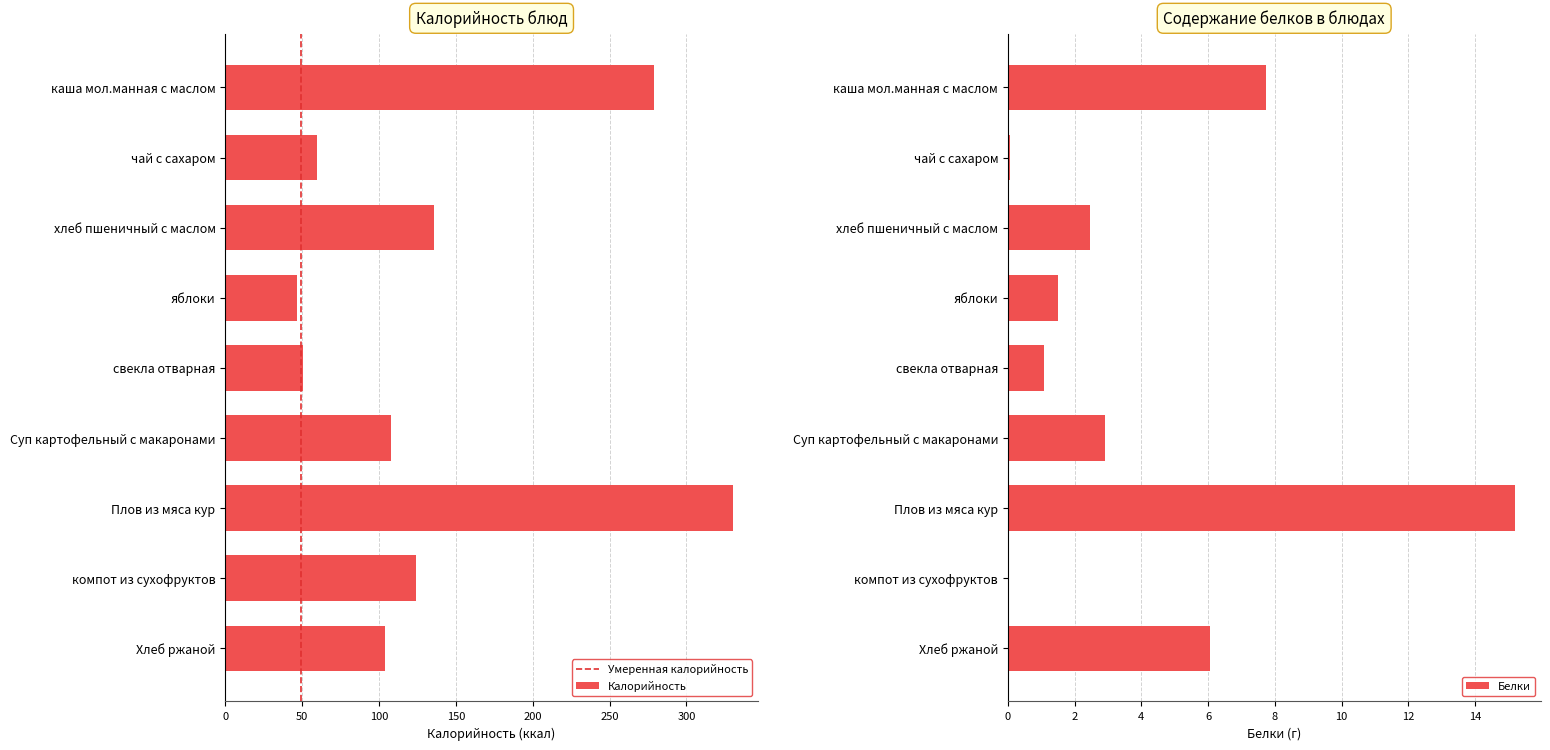

At which label does Белки reach its peak?

Плов из мяса кур